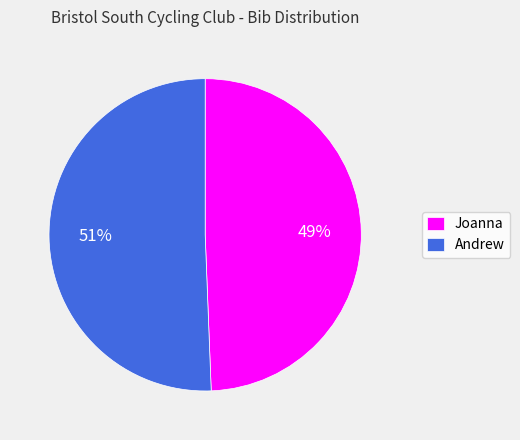

What percentage is the Joanna slice, to the nearest percent?

49%